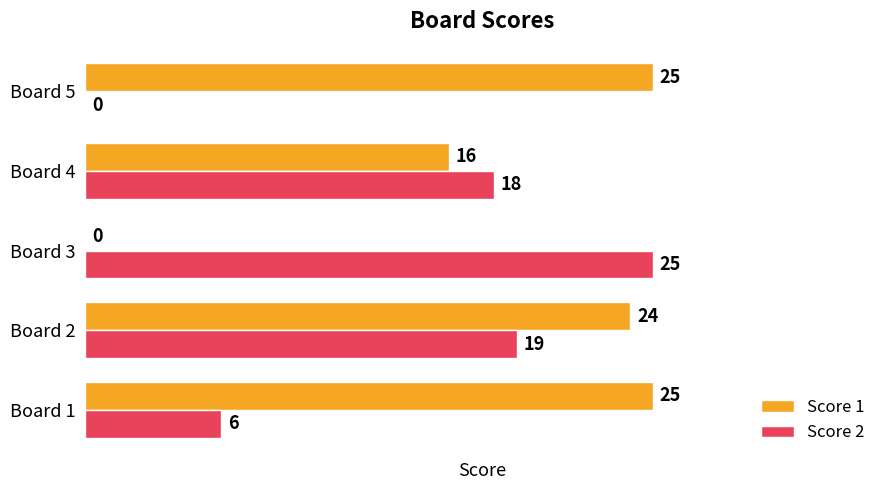

What is the sum of all Score 2 values?

68